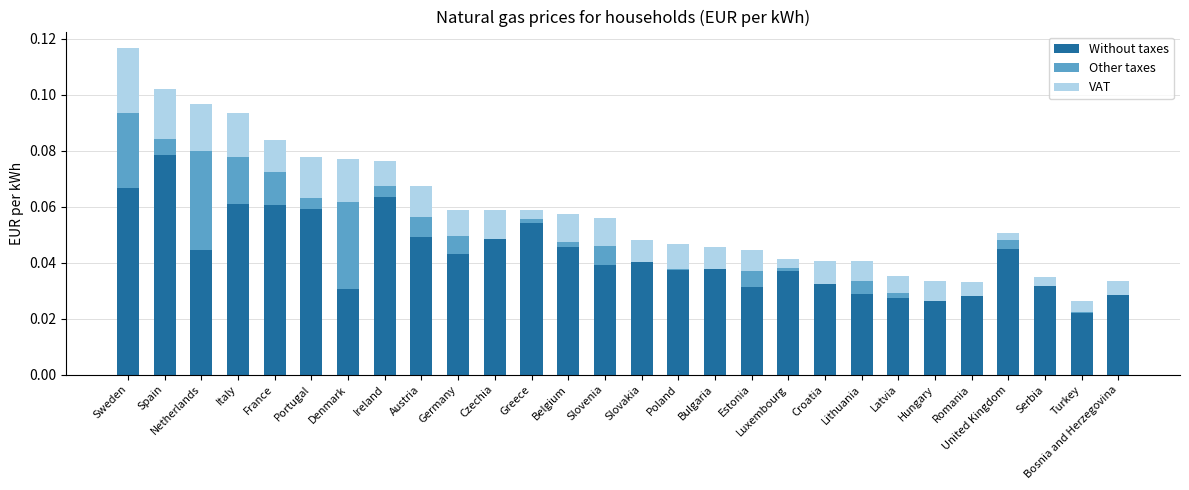

The value of Without taxes at Bosnia and Herzegovina is 0.0. True or false?

True